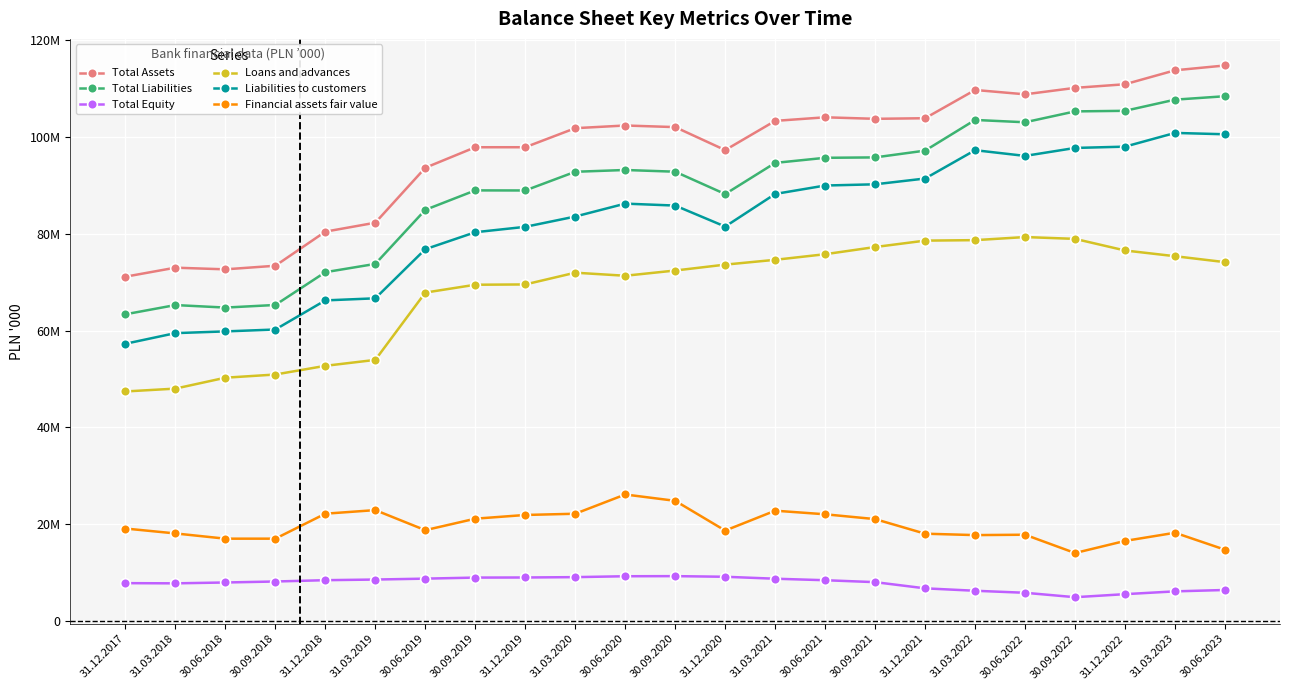

At which label is Total Liabilities closest to 85917618?

30.06.2019